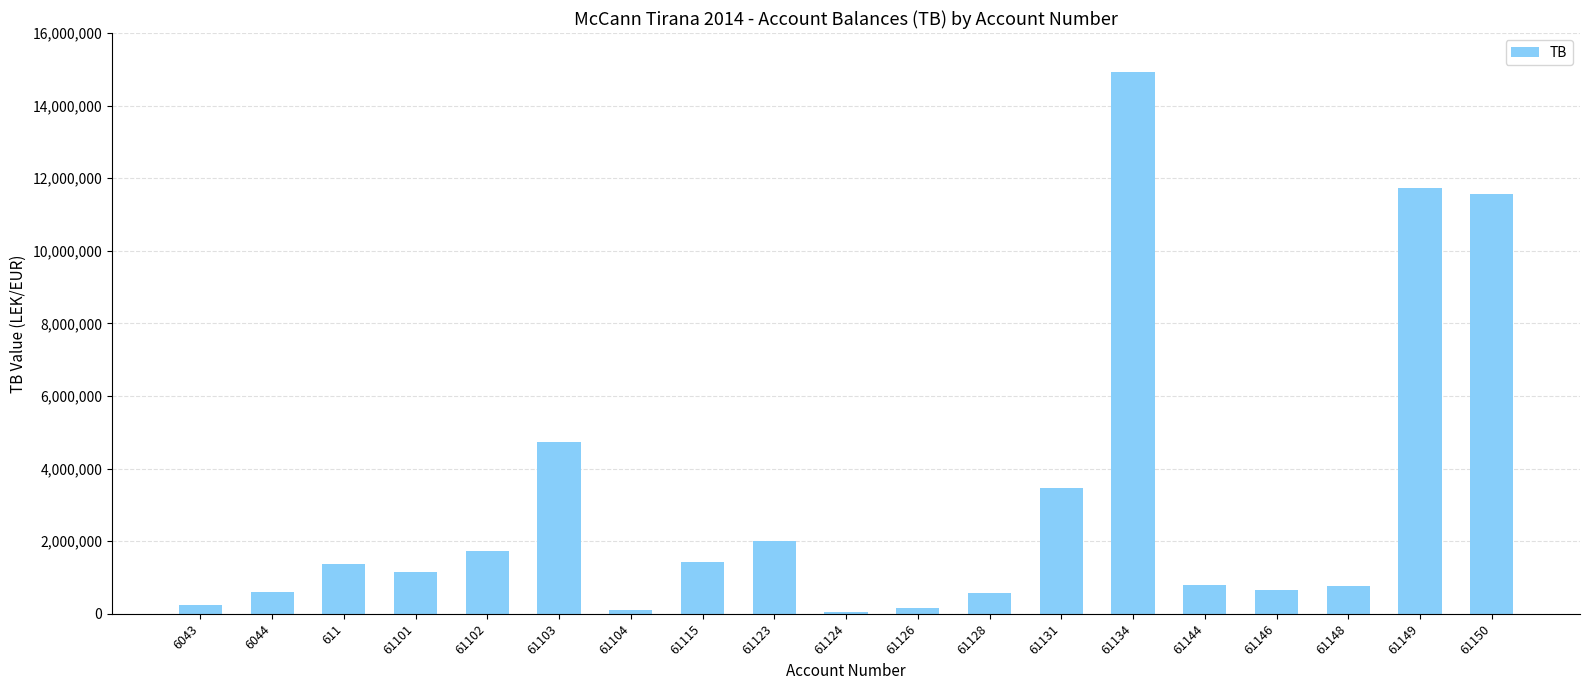

True or false: the data shows 15516484.5 at 61149.

False